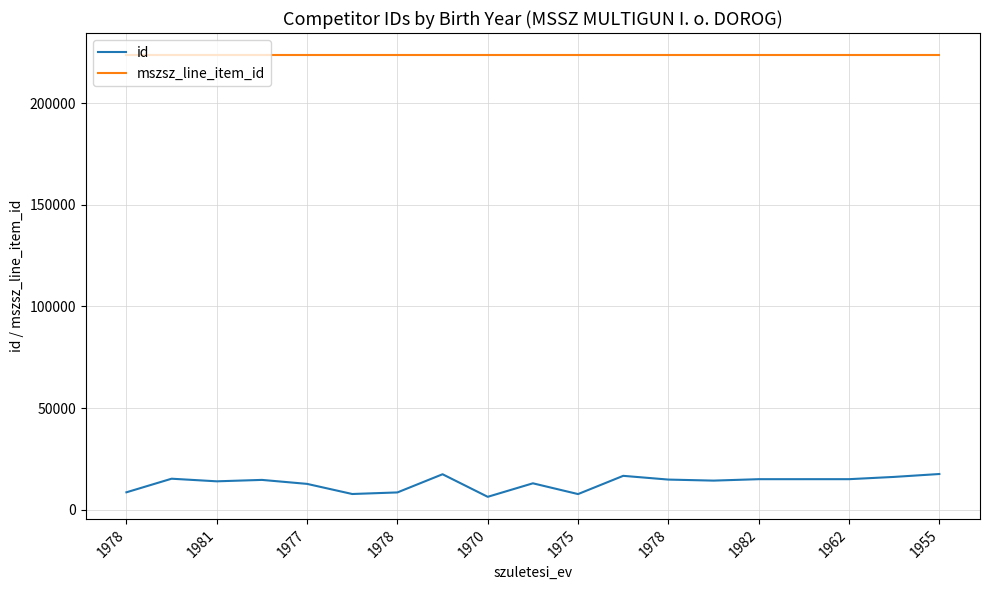

Which series has the largest range (max minus min)?

id